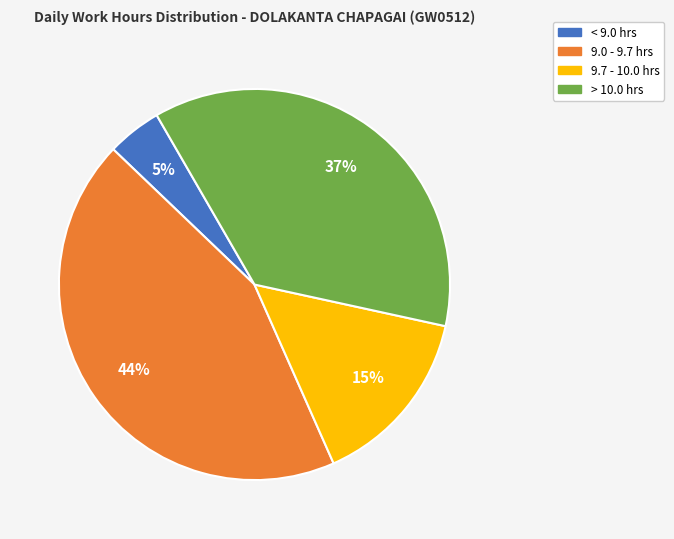

Is it true that > 10.0 hrs is 37% of the pie?

True